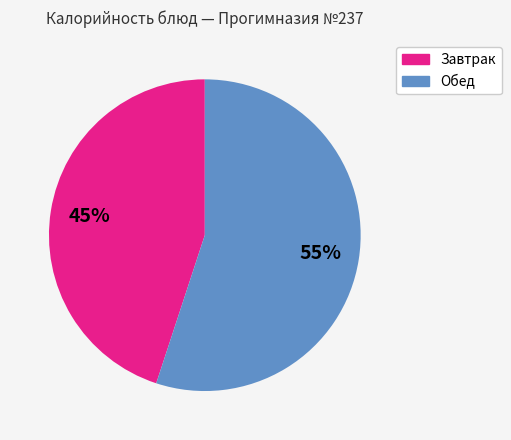

How many slices are in this pie chart?

2